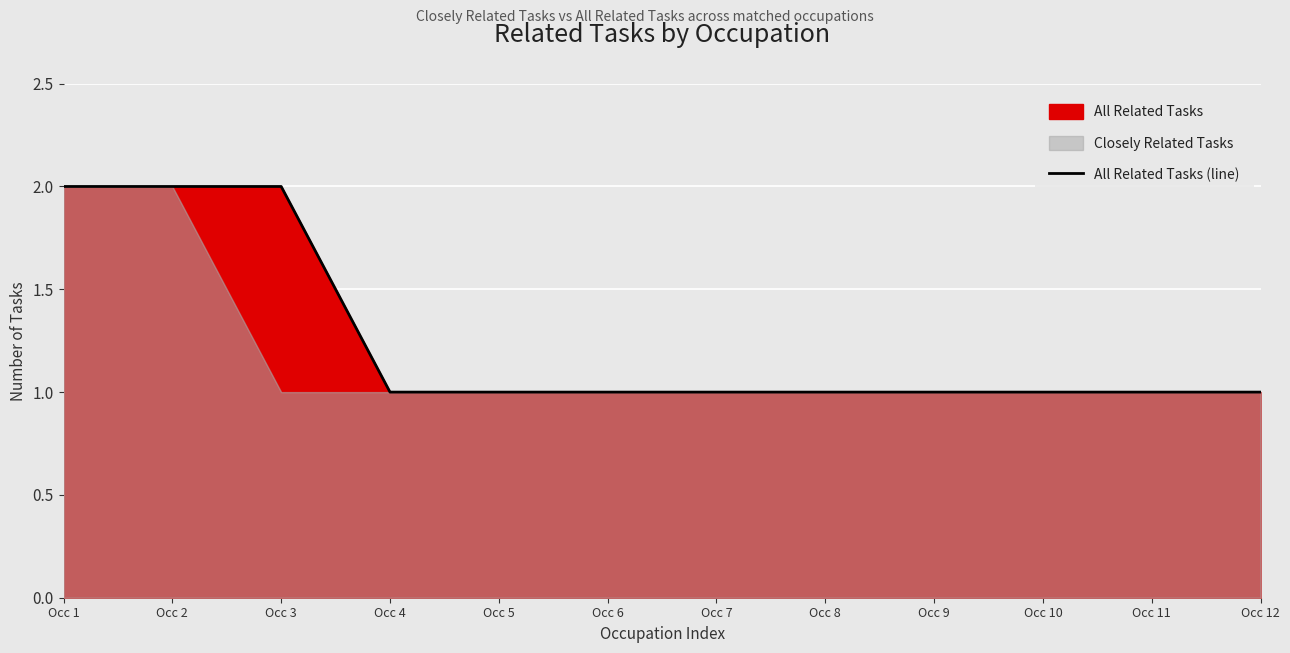

Where is the data nearest to the value 1?

Occ 4